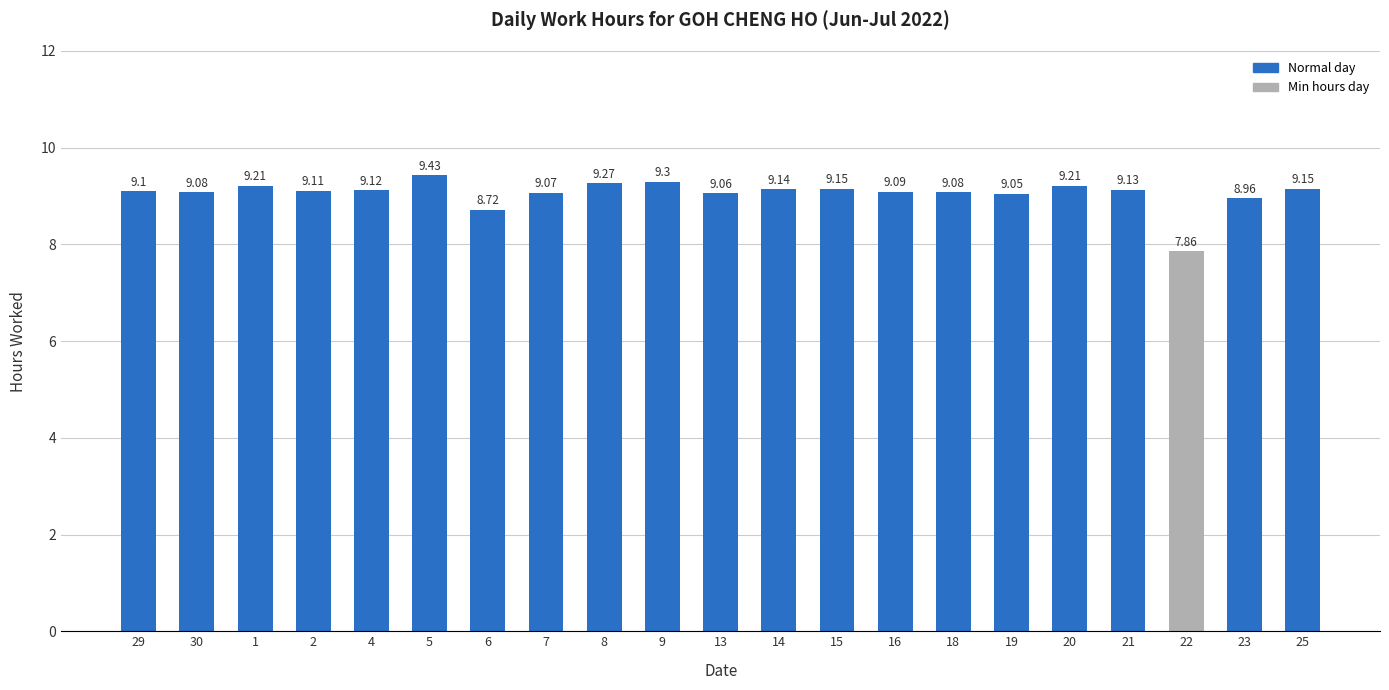

The value at 6 is 13.3. True or false?

False